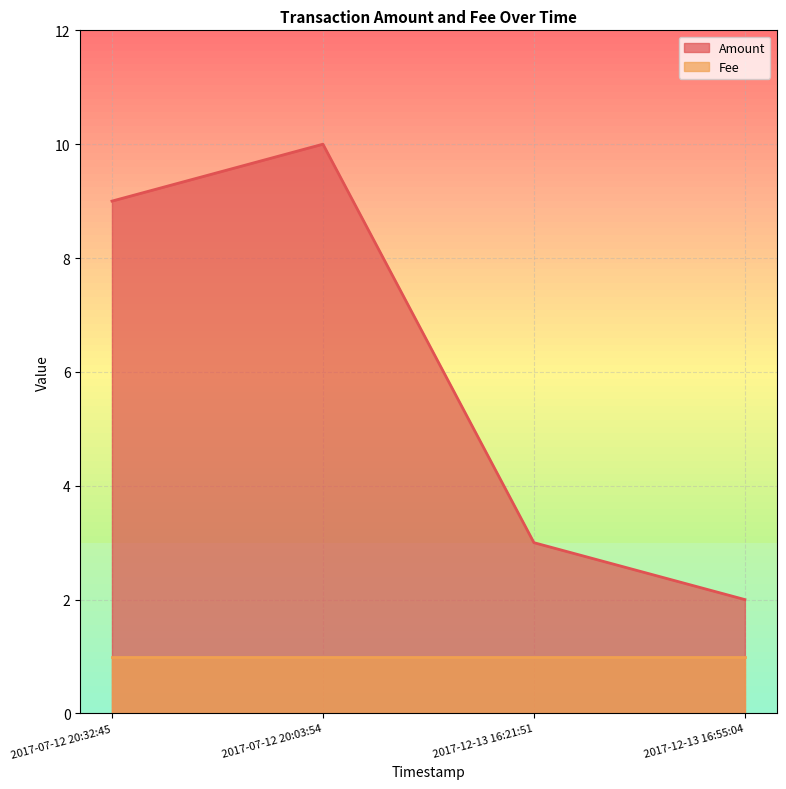

What position from the right is 2017-12-13 16:55:04?

1